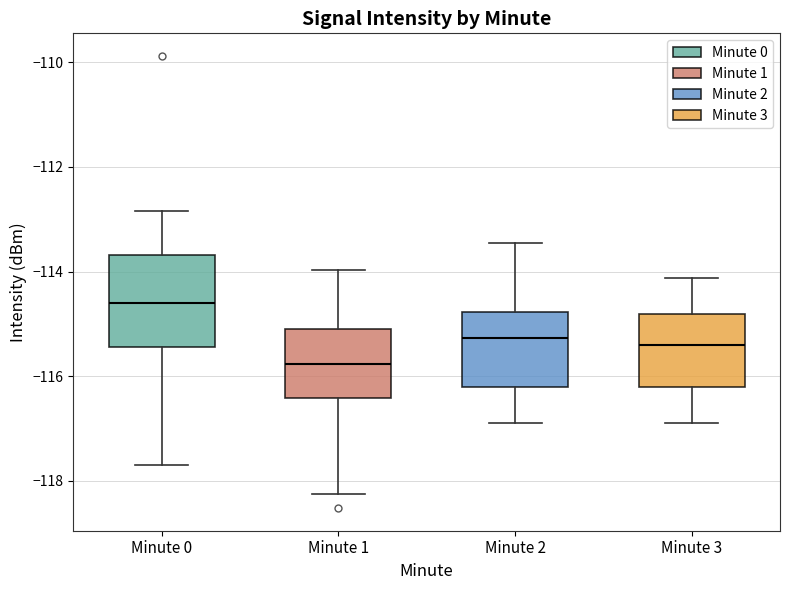

Where is the upper edge of the box for Minute 0 on the y-axis? The values are not printed on the chart, so give them approximately, as read against the axis.

-113.6